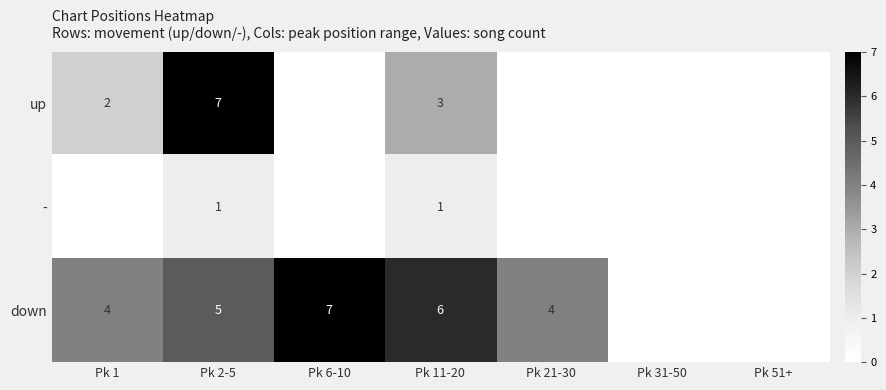

Is it true that down equals 6 at Pk 11-20?

True